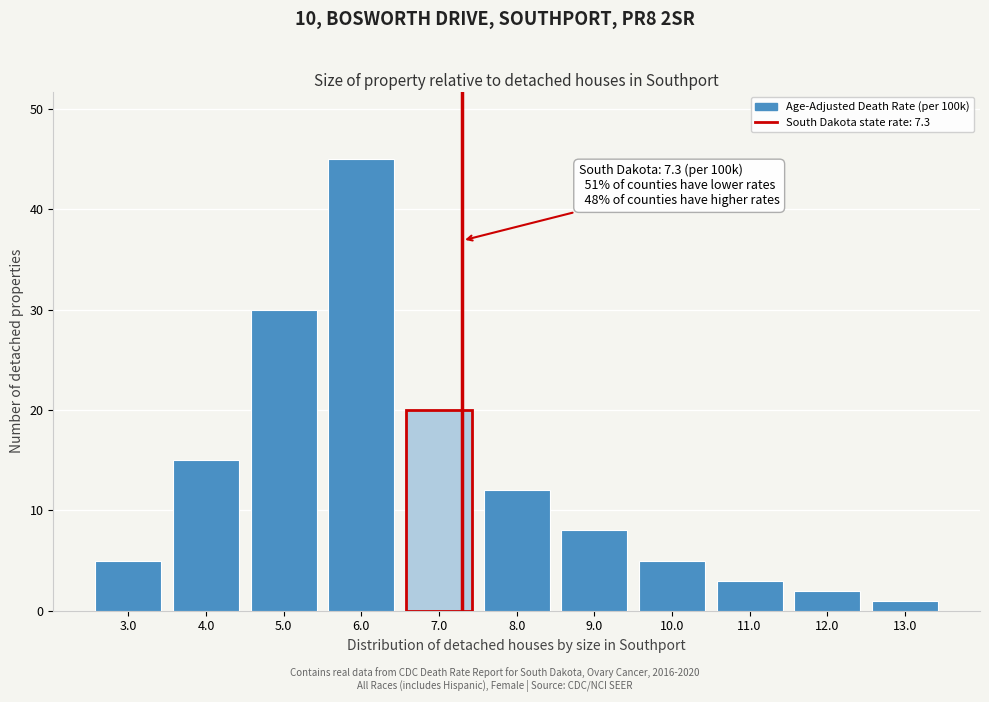

Reading left to right, what are all the values shown in this chart?

5	15	30	45	20	12	8	5	3	2	1